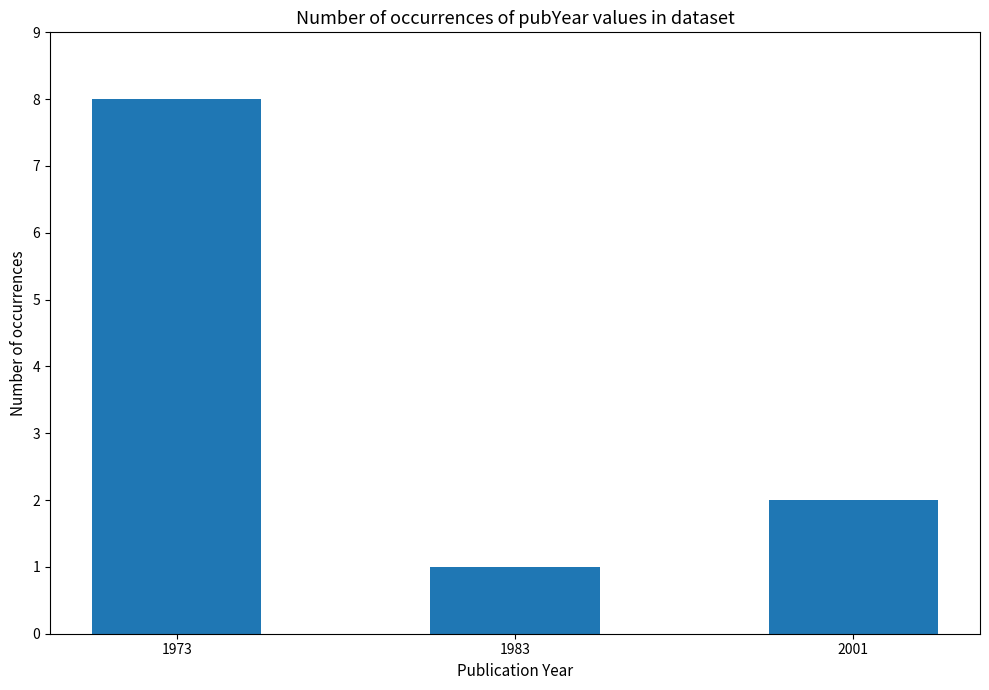

Reading right to left, list all the values displayed in this chart.

2001=2	1983=1	1973=8